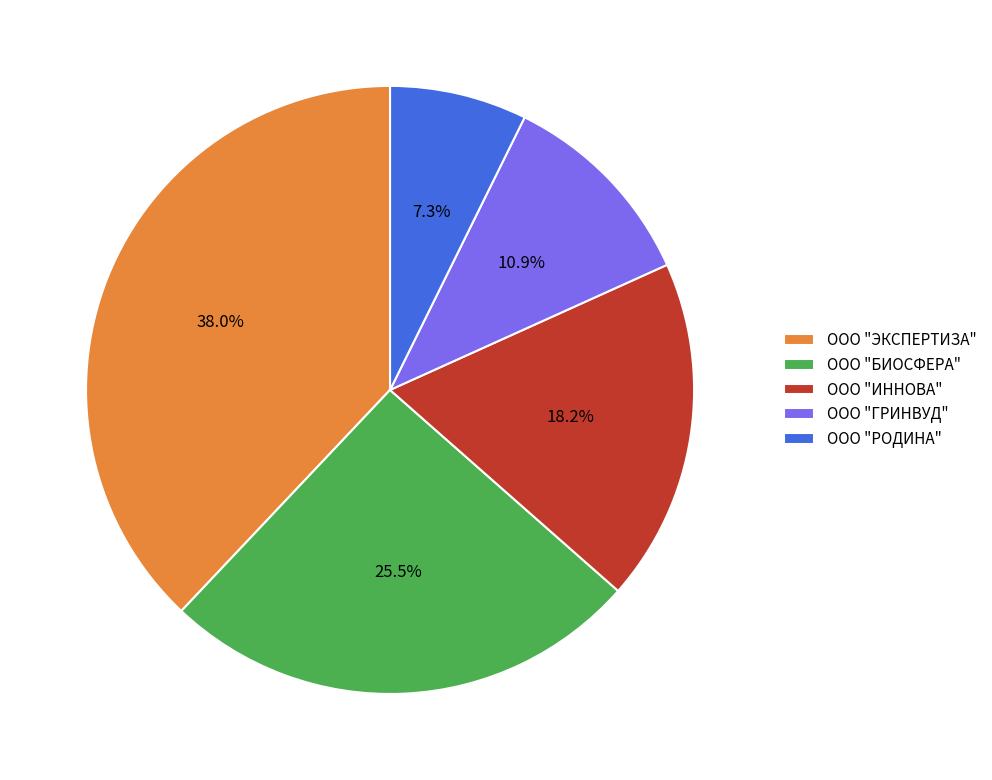

To the nearest percent, what is the difference between the largest and smallest slice percentages?

31%